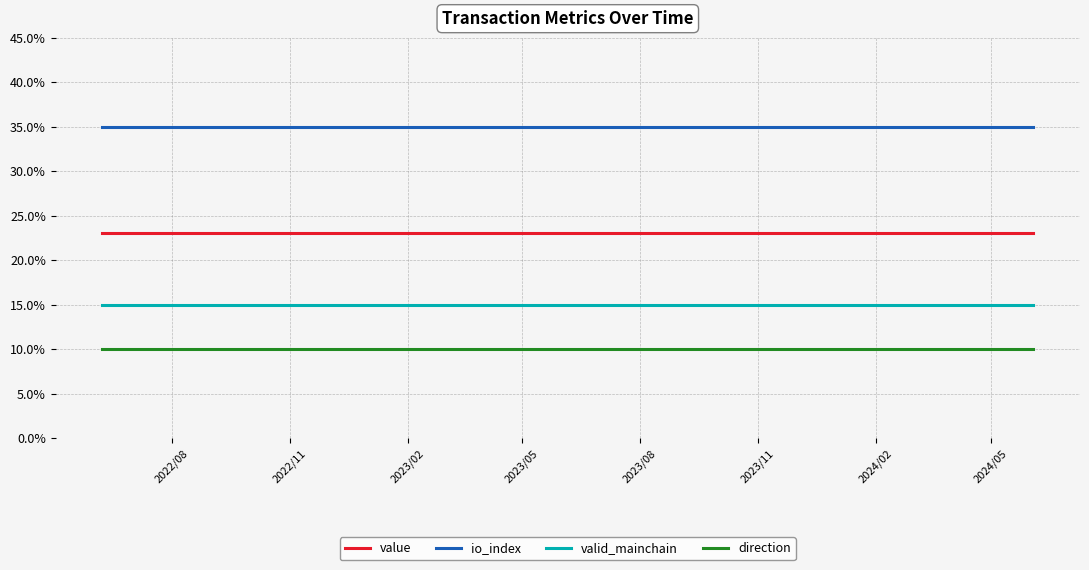

Reading left to right, transcribe all the data shown in this chart.

value: 23.1	23.1	23.1	23.1	23.1	23.1	23.1	23.1	23.1	23.1	23.1	23.1	23.1	23.1	23.1	23.1	23.1	23.1	23.1	23.1	23.1	23.1	23.1	23.1	23.1
io_index: 35.0	35.0	35.0	35.0	35.0	35.0	35.0	35.0	35.0	35.0	35.0	35.0	35.0	35.0	35.0	35.0	35.0	35.0	35.0	35.0	35.0	35.0	35.0	35.0	35.0
valid_mainchain: 15.0	15.0	15.0	15.0	15.0	15.0	15.0	15.0	15.0	15.0	15.0	15.0	15.0	15.0	15.0	15.0	15.0	15.0	15.0	15.0	15.0	15.0	15.0	15.0	15.0
direction: 10.0	10.0	10.0	10.0	10.0	10.0	10.0	10.0	10.0	10.0	10.0	10.0	10.0	10.0	10.0	10.0	10.0	10.0	10.0	10.0	10.0	10.0	10.0	10.0	10.0